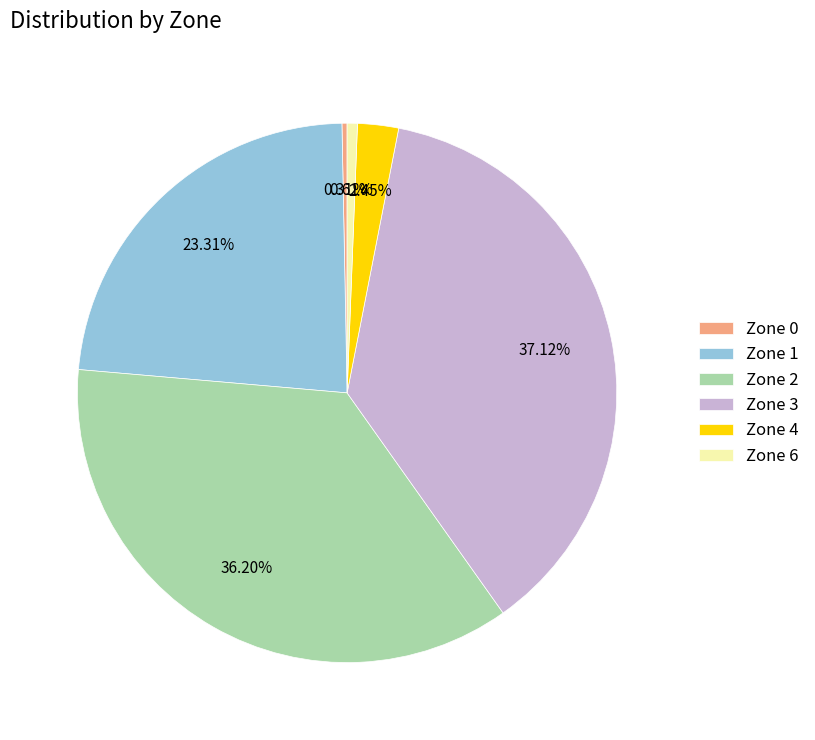

Does any single category account for the majority?

No